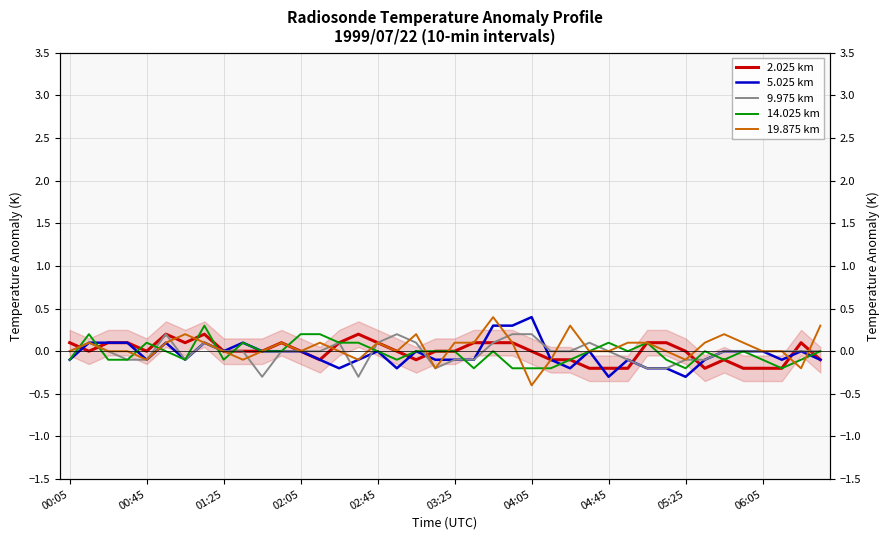

Reading right to left, transcribe all the data shown in this chart.

2.025 km: -0.1	0.1	-0.2	-0.2	-0.2	-0.1	-0.2	-0.0	0.1	0.1	-0.2	-0.2	-0.2	-0.1	-0.1	-0.0	0.1	0.1	0.1	-0.0	-0.0	-0.1	0.0	0.1	0.2	0.1	-0.1	0.0	0.1	0.0	-0.0	0.0	0.2	0.1	0.2	0.0	0.1	0.1	-0.0	0.1
5.025 km: -0.1	-0.0	-0.1	0.0	-0.0	0.0	-0.1	-0.3	-0.2	-0.2	-0.1	-0.3	-0.0	-0.2	-0.1	0.4	0.3	0.3	-0.1	-0.1	-0.1	0.0	-0.2	-0.0	-0.1	-0.2	-0.1	0.0	-0.0	0.0	0.1	-0.0	0.1	-0.1	0.1	-0.1	0.1	0.1	0.1	-0.1
9.975 km: 0.0	0.0	0.0	0.0	-0.0	0.0	-0.1	-0.1	-0.2	-0.2	-0.1	0.0	0.1	0.0	0.0	0.2	0.2	0.1	-0.1	-0.1	-0.2	0.1	0.2	0.1	-0.3	0.1	-0.0	-0.0	-0.0	-0.3	-0.0	0.0	0.1	-0.1	0.2	-0.1	-0.1	0.0	0.1	-0.0
14.025 km: -0.0	-0.1	-0.2	-0.1	-0.0	-0.1	-0.0	-0.2	-0.1	0.1	0.0	0.1	0.0	-0.1	-0.2	-0.2	-0.2	0.0	-0.2	-0.0	0.0	0.0	-0.1	0.0	0.1	0.1	0.2	0.2	-0.0	0.0	0.1	-0.1	0.3	-0.1	0.0	0.1	-0.1	-0.1	0.2	-0.1
19.875 km: 0.3	-0.2	-0.0	-0.0	0.1	0.2	0.1	-0.1	0.0	0.1	0.1	-0.0	0.0	0.3	-0.1	-0.4	0.1	0.4	0.1	0.1	-0.2	0.2	0.0	0.1	-0.1	0.0	0.1	0.0	0.1	0.0	-0.1	-0.0	0.1	0.2	0.1	-0.1	0.0	0.0	0.1	0.0